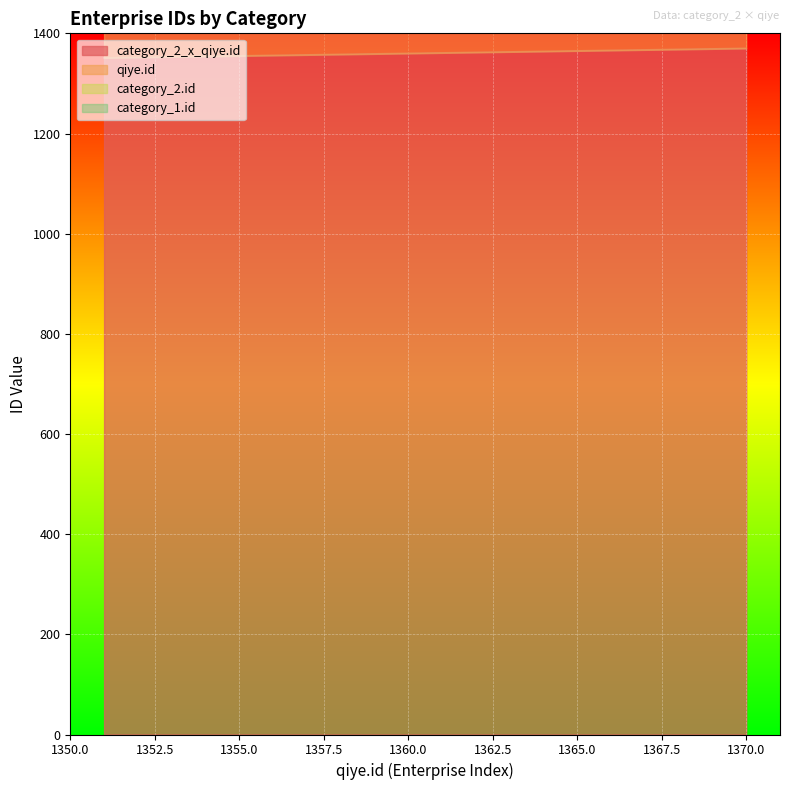

The value of category_2_x_qiye.id at 1365.0 is 2064. True or false?

False